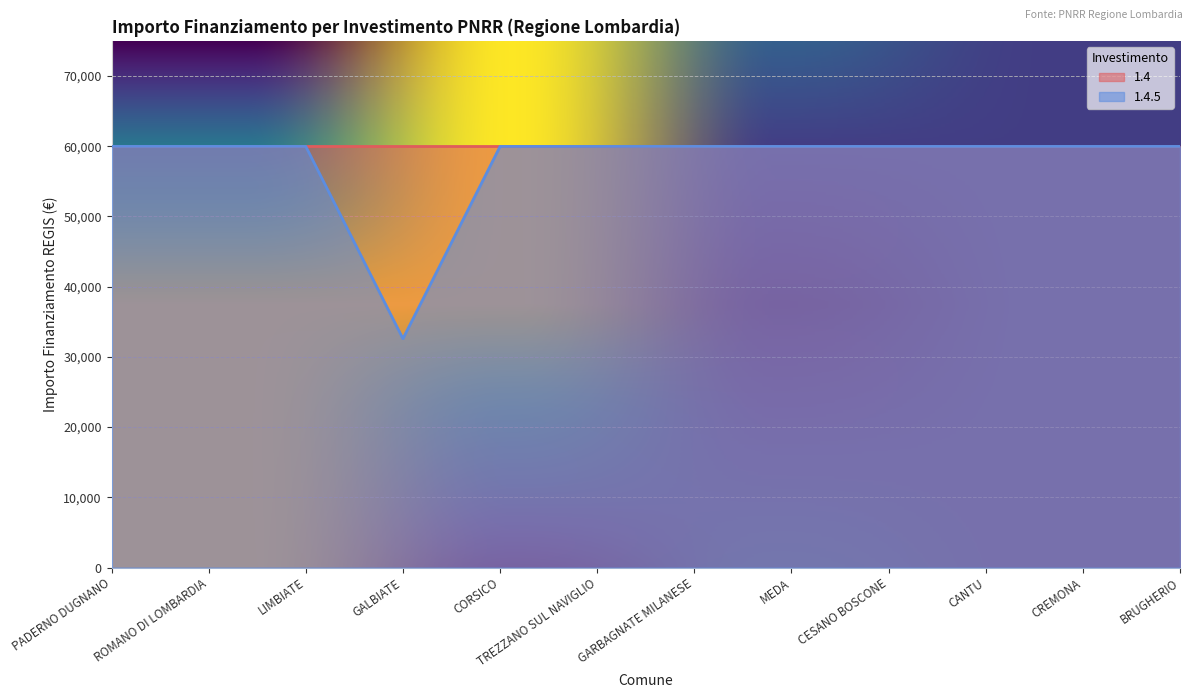

True or false: there are more than 0 points higher than both neighbors.

False